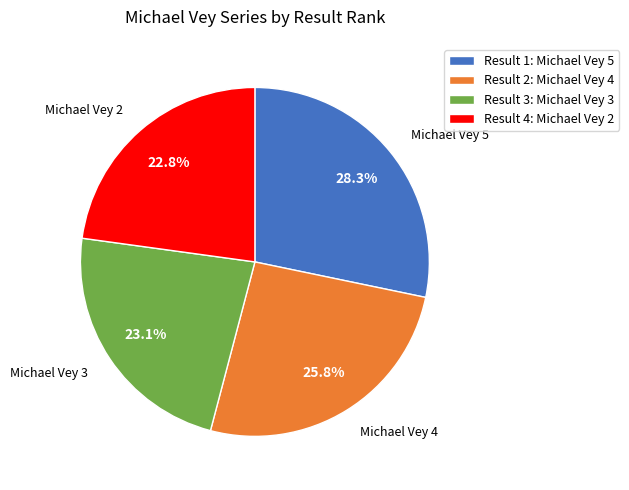

What percentage is the Michael Vey 2 slice, to the nearest percent?

23%